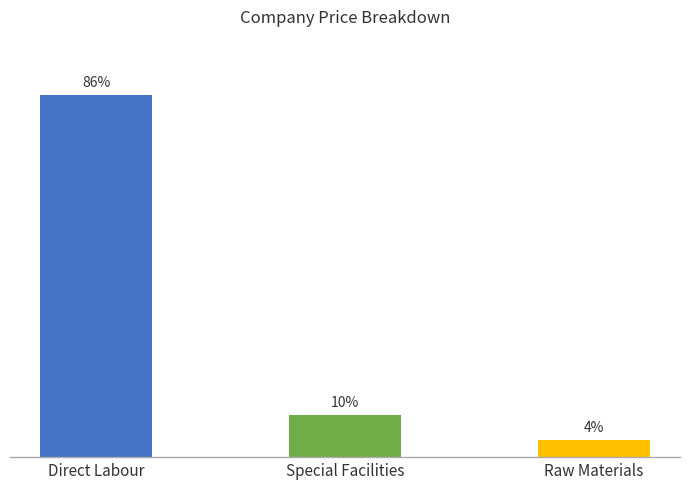

At which label does the data first exceed 10?

Direct Labour